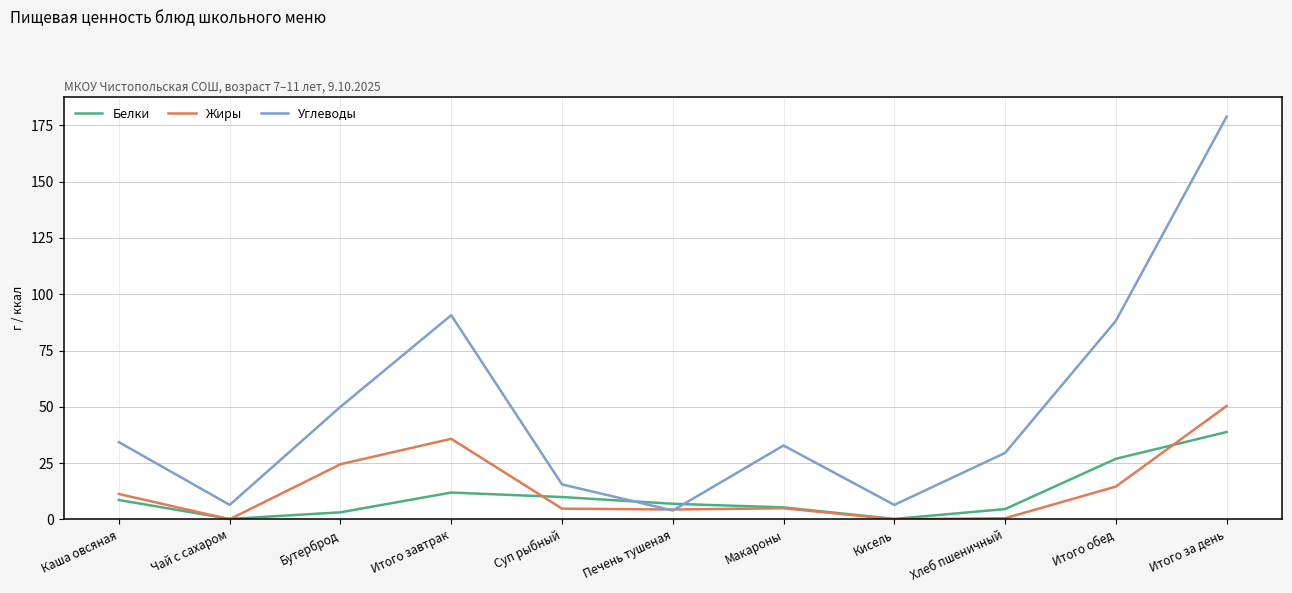

What is the sum of the Белки values at Хлеб пшеничный and Итого завтрак?

16.5